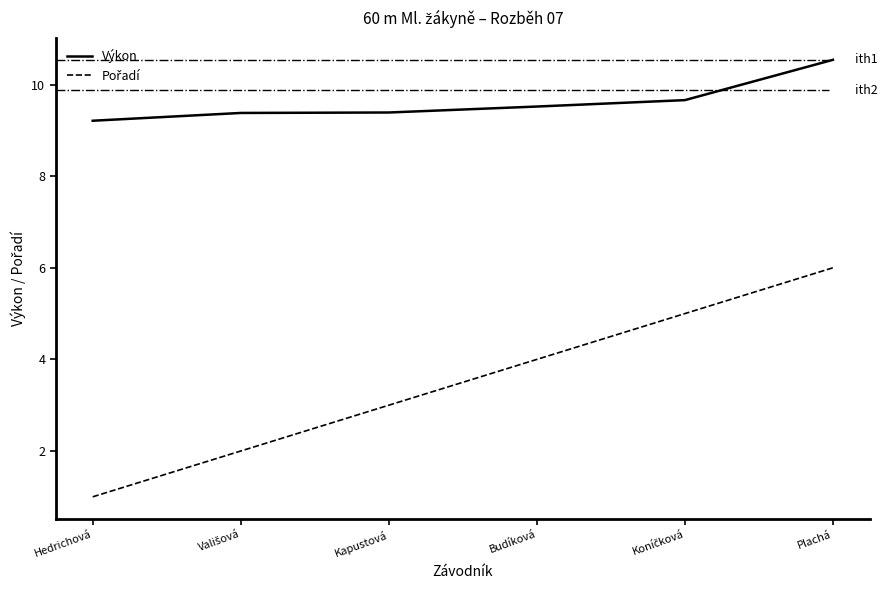

Which label corresponds to the smallest value in the chart?

Hedrichová